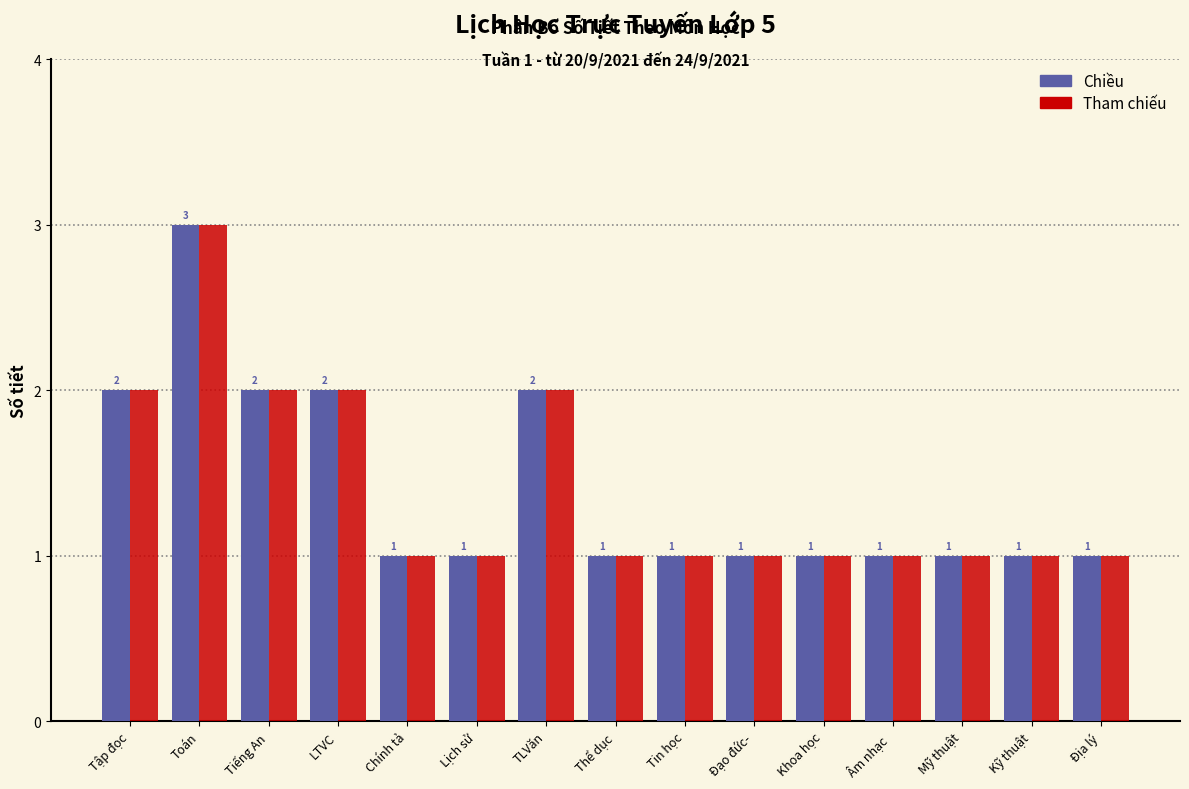

At which category is the sum across all series the highest?

Toán